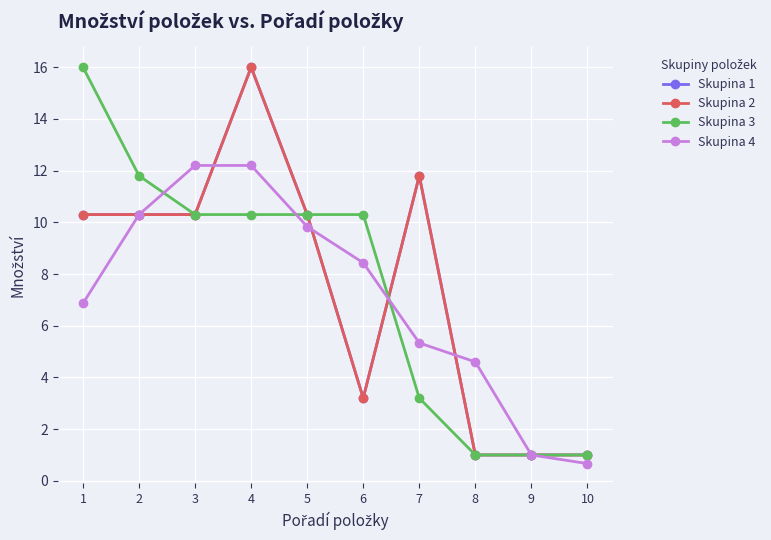

Is this an area chart (filled region under the line)?

No